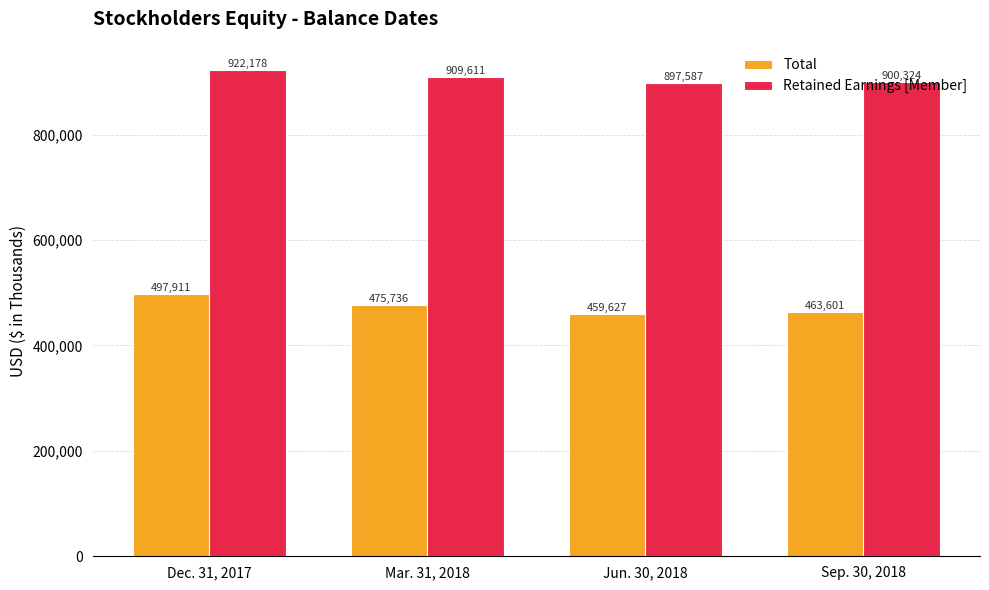

At how many categories does at least one series exceed 849998?

4